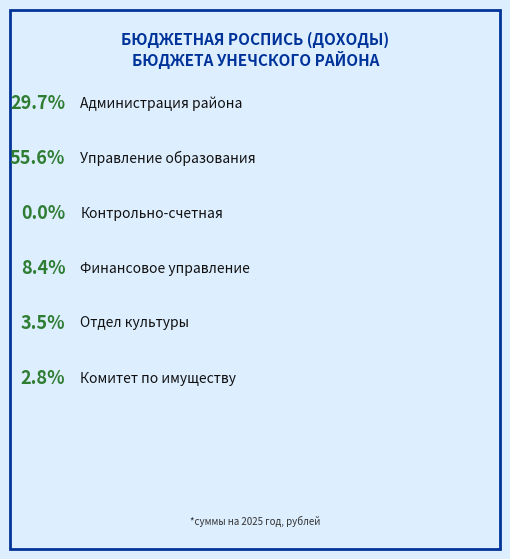

Is there a majority slice in this chart?

Yes